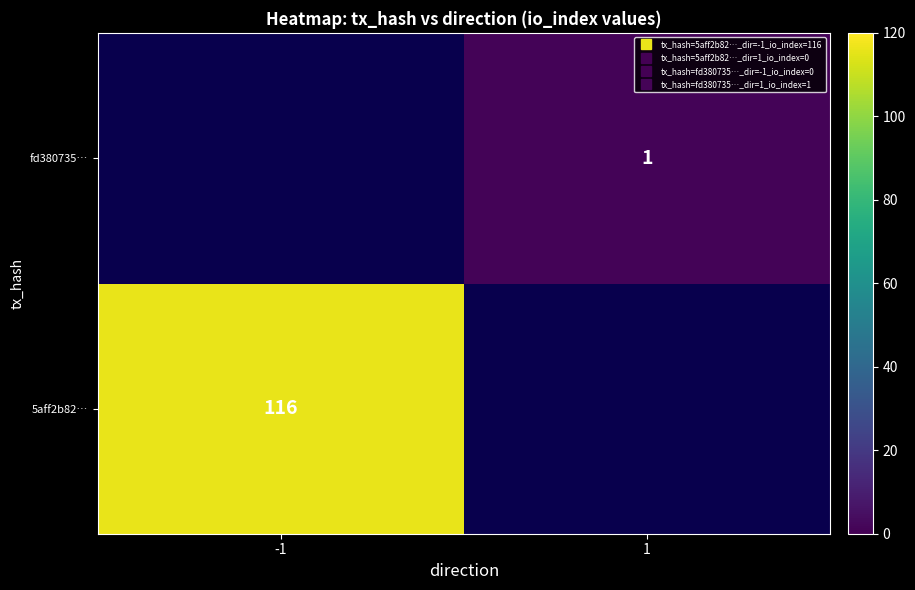

How many distinct data groups are displayed?

2